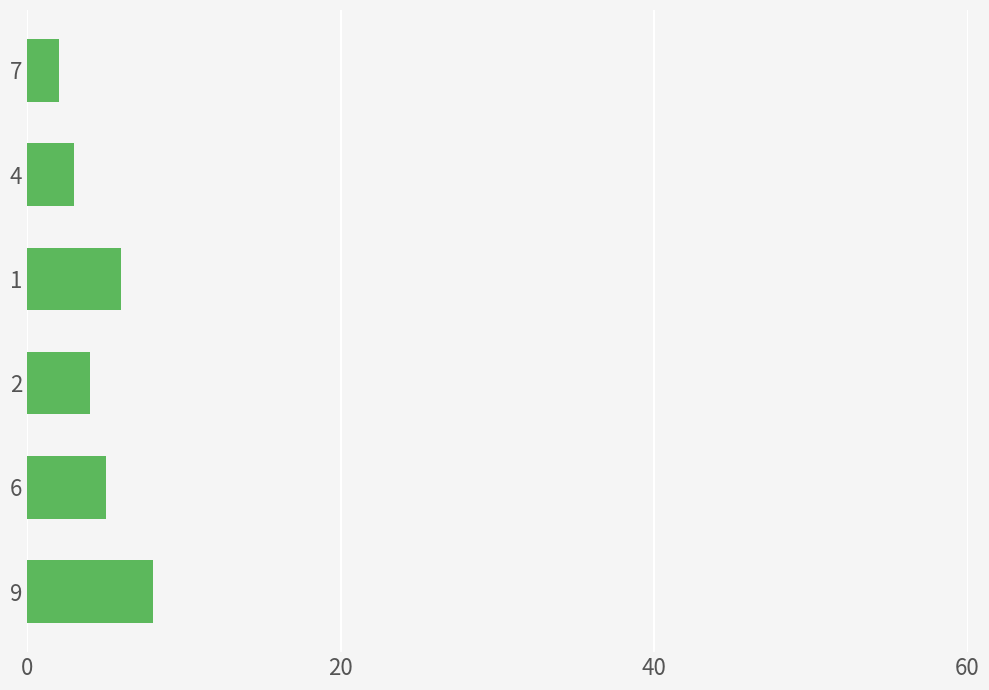

Count the values in the range 3 to 6.

4